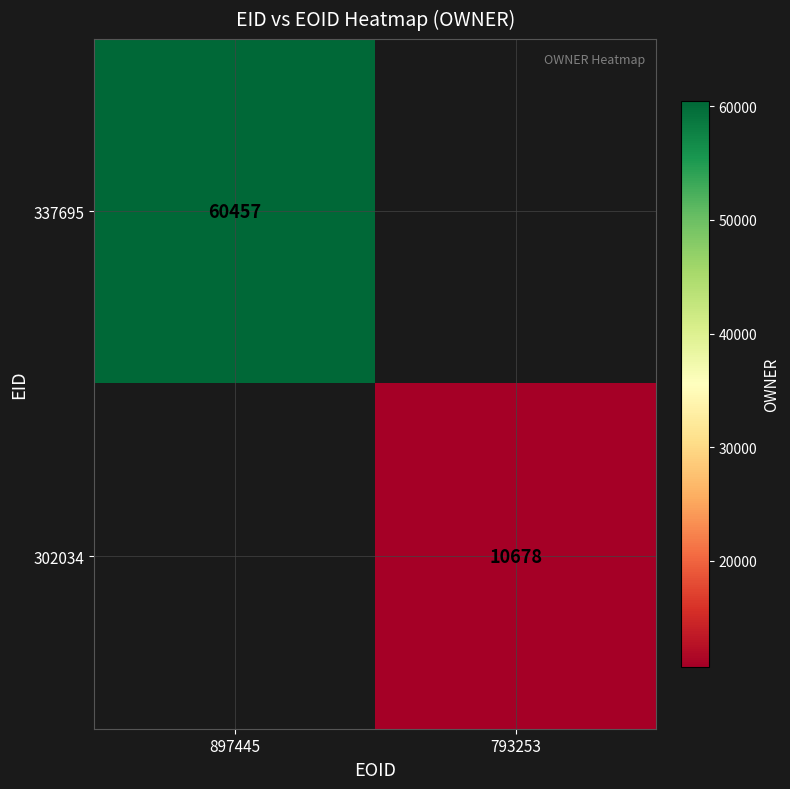

Is the value of 302034 at 793253 greater than the value of 337695 at 897445?

No